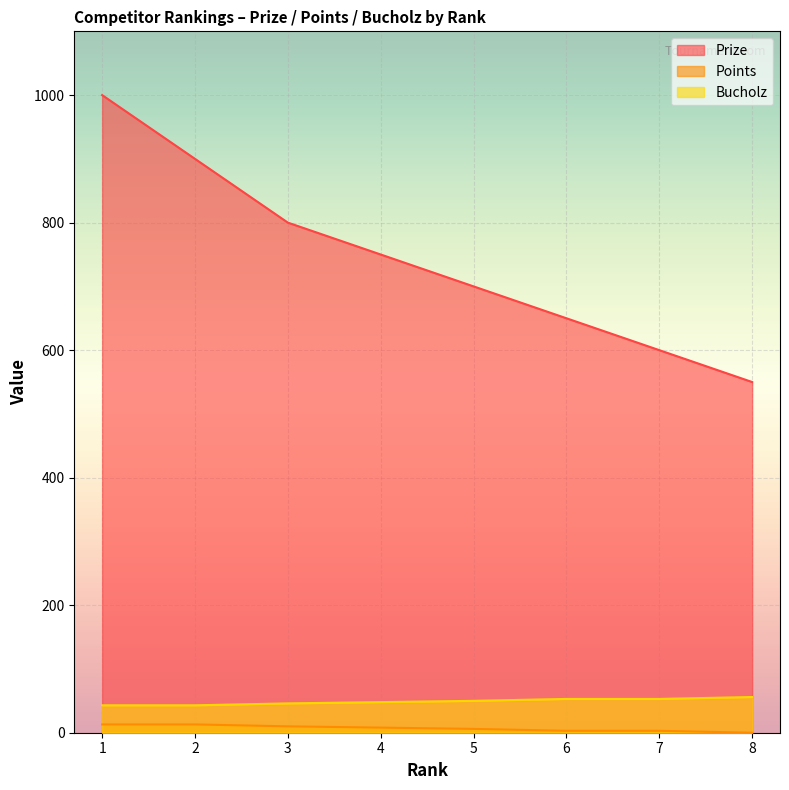

What is the difference between the maximum and second lowest values in the Prize series?

400